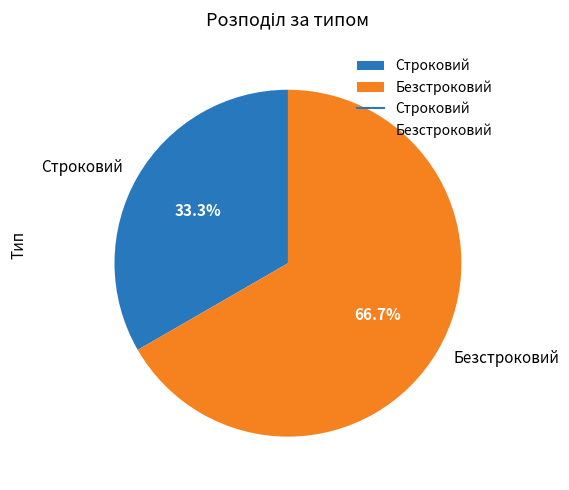

Combined, what portion of the pie is Строковий and Безстроковий?

100.0%